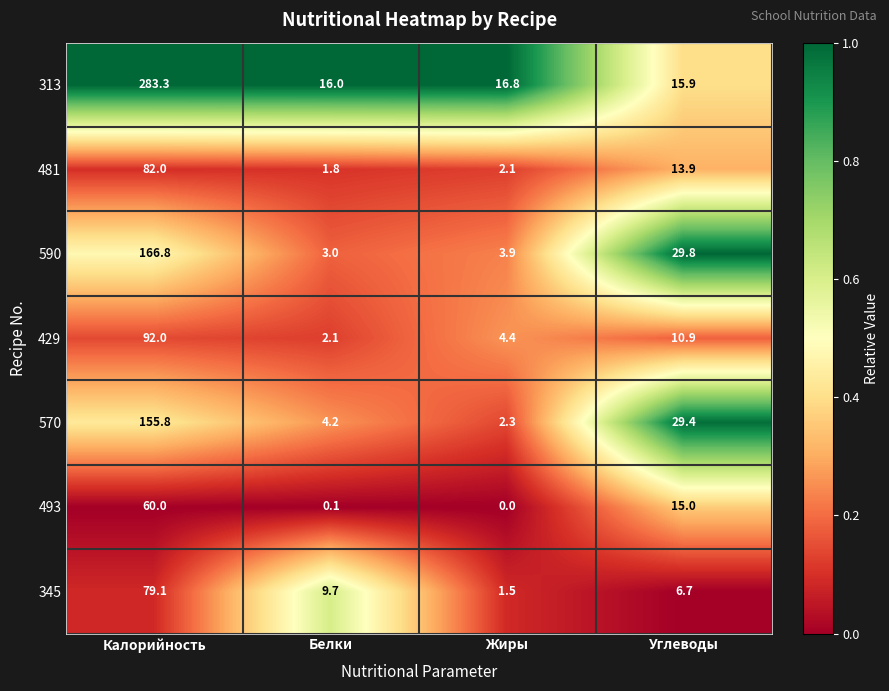

At which label does 345 first exceed 9?

Калорийность